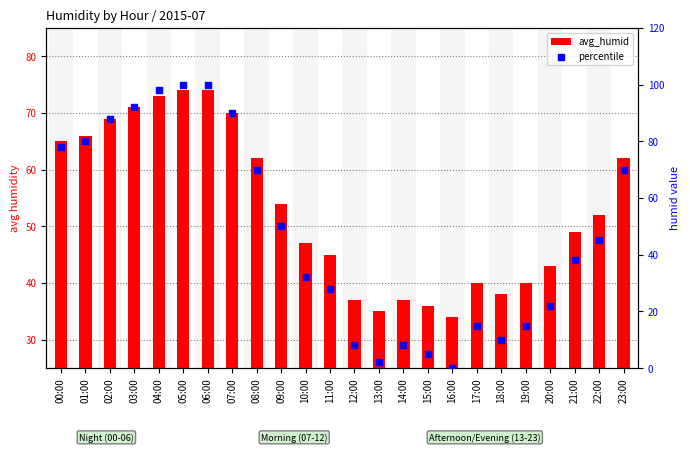

What is the total value across all series at 08:00?

132